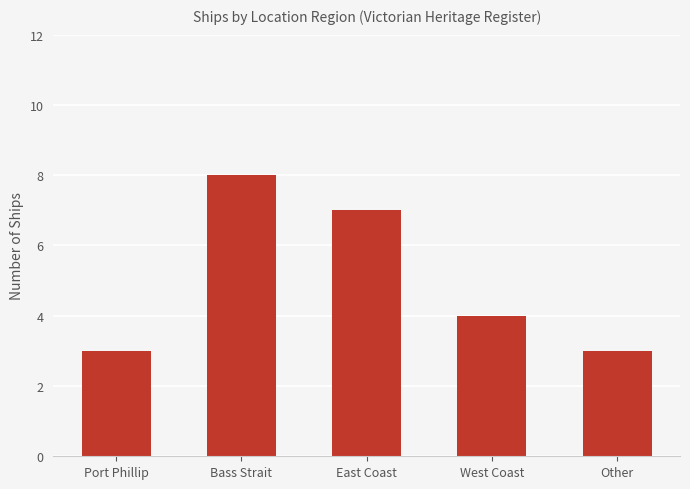

What is the label of the 1st bar from the left?

Port Phillip